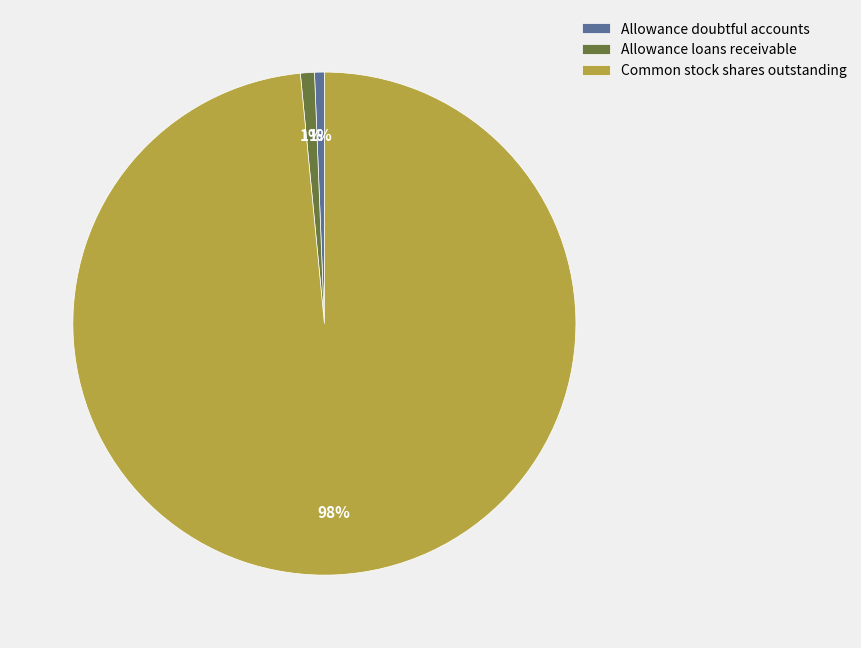

Count the number of slices in the pie.

3